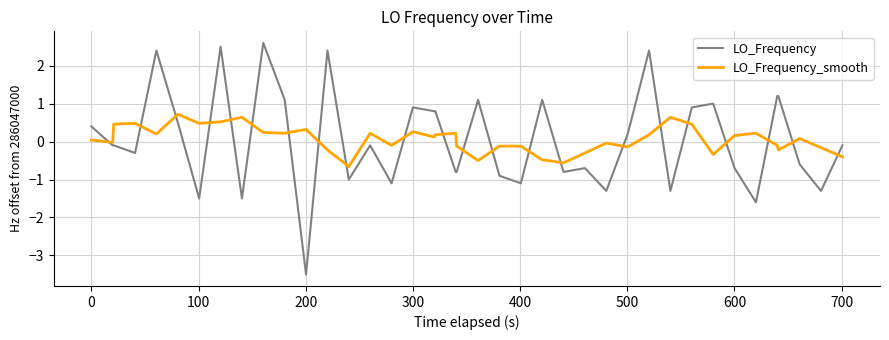

What is the greatest value displayed?

2.6